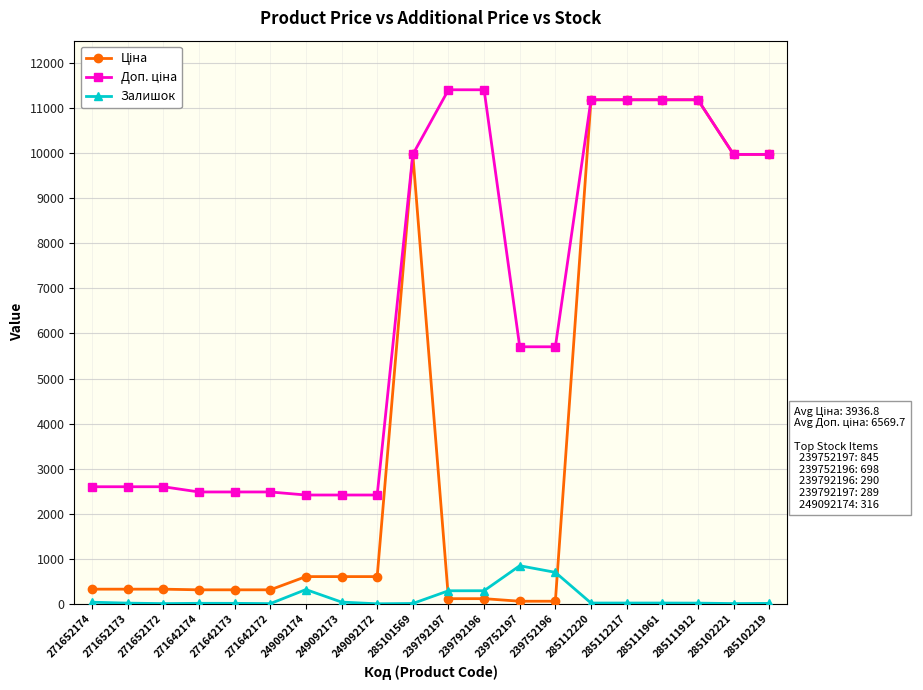

What is the difference between the maximum and second lowest values in the Залишок series?

841.0